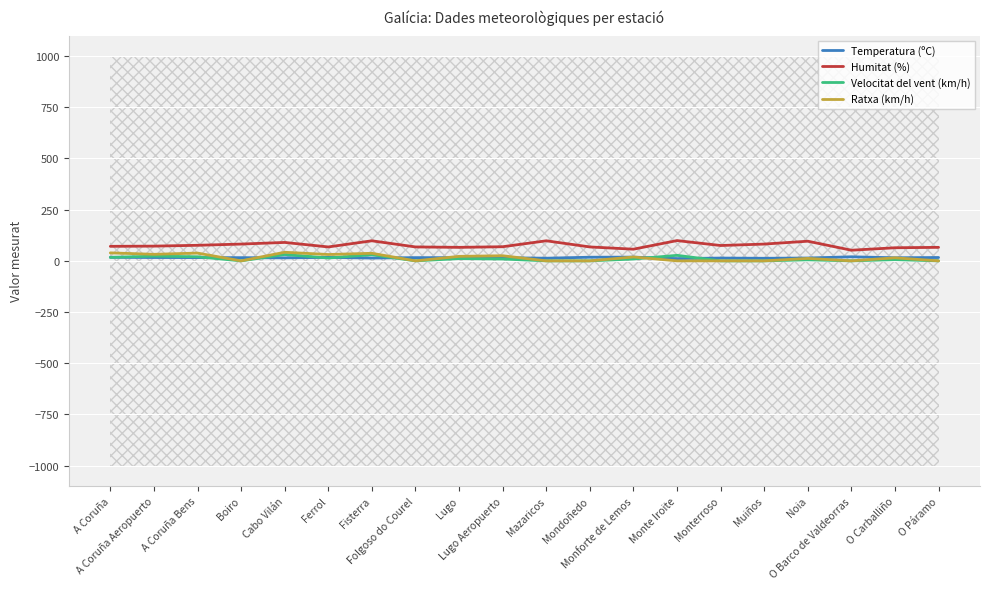

Which series has the widest spread of values?

Humitat (%)